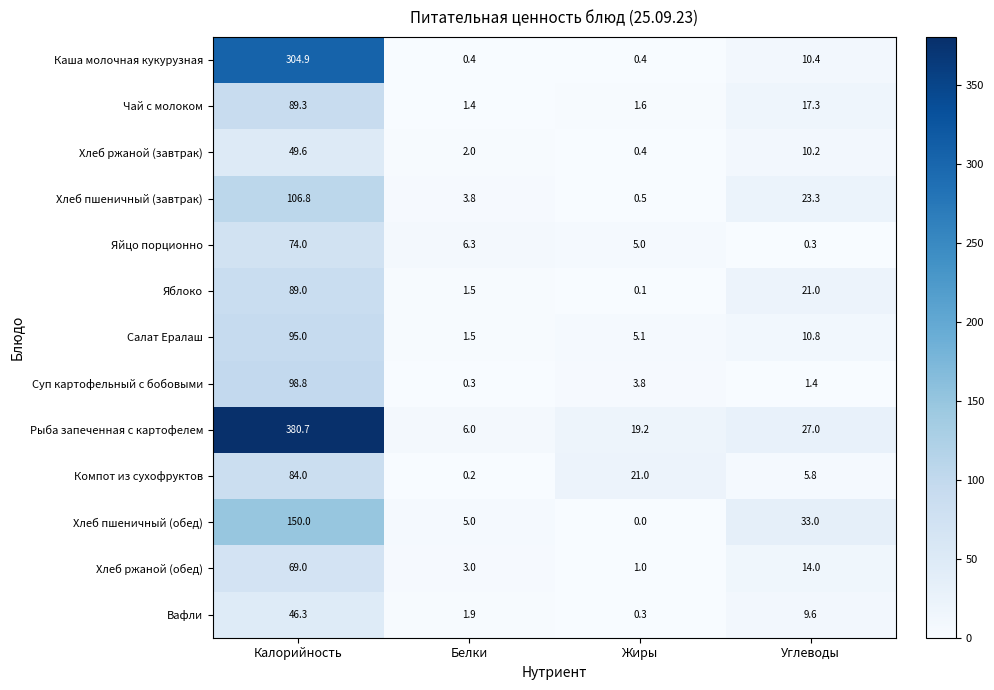

Where is Яблоко nearest to the value 44?

Углеводы